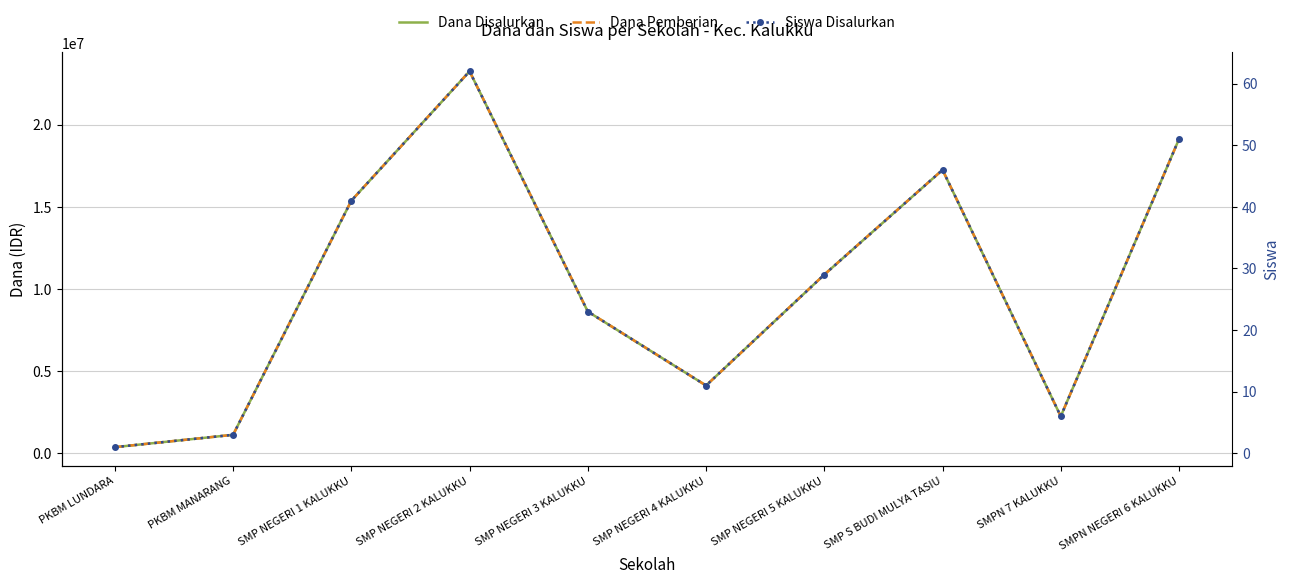

Reading left to right, list all the values displayed in this chart.

Dana Disalurkan: PKBM LUNDARA=375000	PKBM MANARANG=1125000	SMP NEGERI 1 KALUKKU=15375000	SMP NEGERI 2 KALUKKU=23250000	SMP NEGERI 3 KALUKKU=8625000	SMP NEGERI 4 KALUKKU=4125000	SMP NEGERI 5 KALUKKU=10875000	SMP S BUDI MULYA TASIU=17250000	SMPN 7 KALUKKU=2250000	SMPN NEGERI 6 KALUKKU=19125000
Dana Pemberian: PKBM LUNDARA=375000	PKBM MANARANG=1125000	SMP NEGERI 1 KALUKKU=15375000	SMP NEGERI 2 KALUKKU=23250000	SMP NEGERI 3 KALUKKU=8625000	SMP NEGERI 4 KALUKKU=4125000	SMP NEGERI 5 KALUKKU=10875000	SMP S BUDI MULYA TASIU=17250000	SMPN 7 KALUKKU=2250000	SMPN NEGERI 6 KALUKKU=19125000
Siswa Disalurkan: PKBM LUNDARA=1	PKBM MANARANG=3	SMP NEGERI 1 KALUKKU=41	SMP NEGERI 2 KALUKKU=62	SMP NEGERI 3 KALUKKU=23	SMP NEGERI 4 KALUKKU=11	SMP NEGERI 5 KALUKKU=29	SMP S BUDI MULYA TASIU=46	SMPN 7 KALUKKU=6	SMPN NEGERI 6 KALUKKU=51